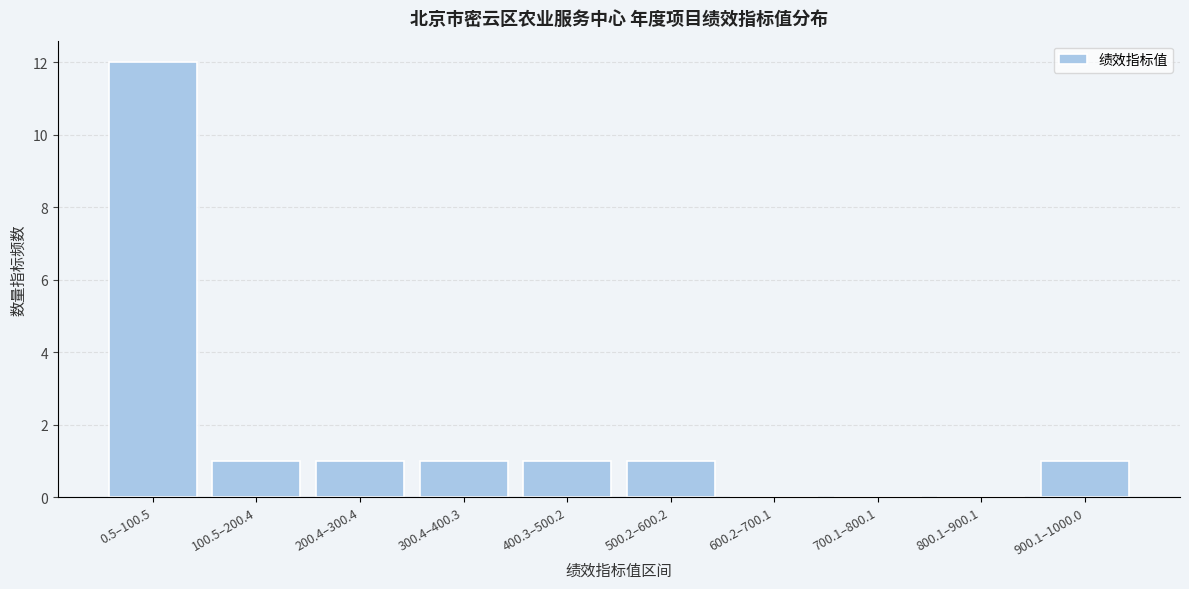

Reading left to right, list all the values displayed in this chart.

0.5–100.5=12	100.5–200.4=1	200.4–300.4=1	300.4–400.3=1	400.3–500.2=1	500.2–600.2=1	600.2–700.1=0	700.1–800.1=0	800.1–900.1=0	900.1–1000.0=1